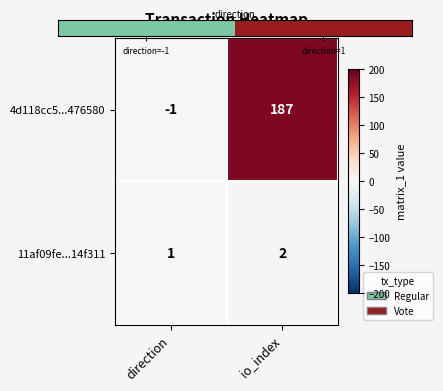

What is the difference between the 4d118cc5...476580 values at io_index and direction?

188